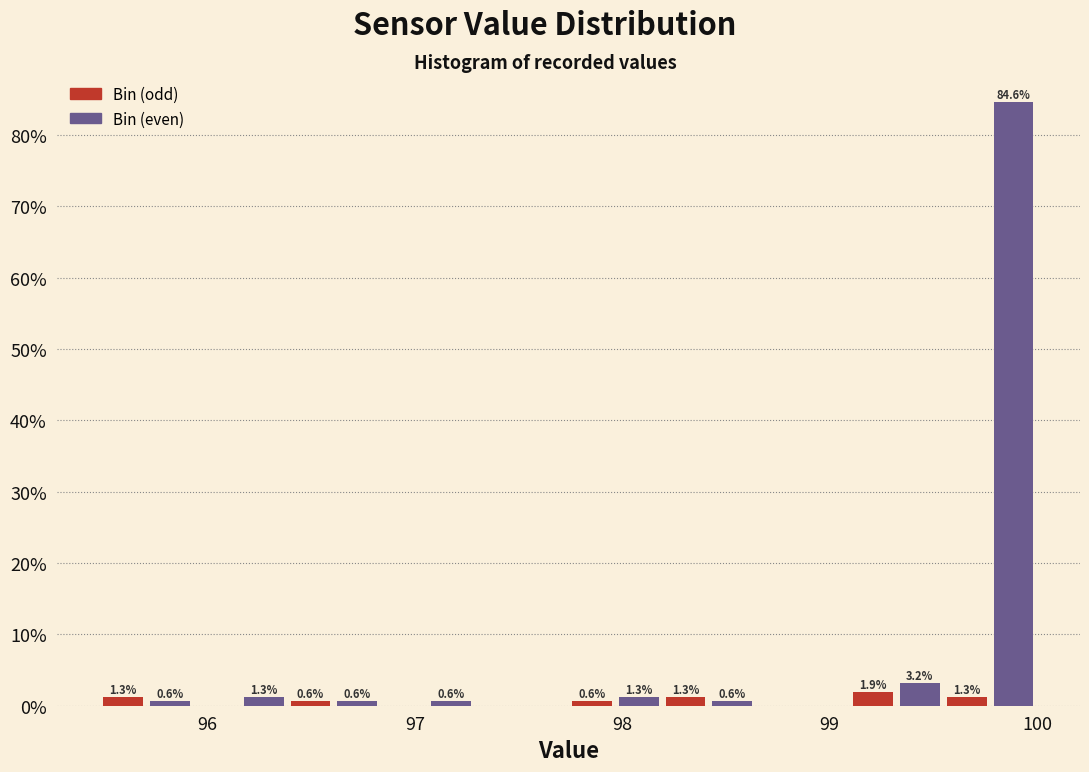

Around what value on the x-axis is the tallest bar? Give the approximate position of its centre, as read against the axis.

99.9